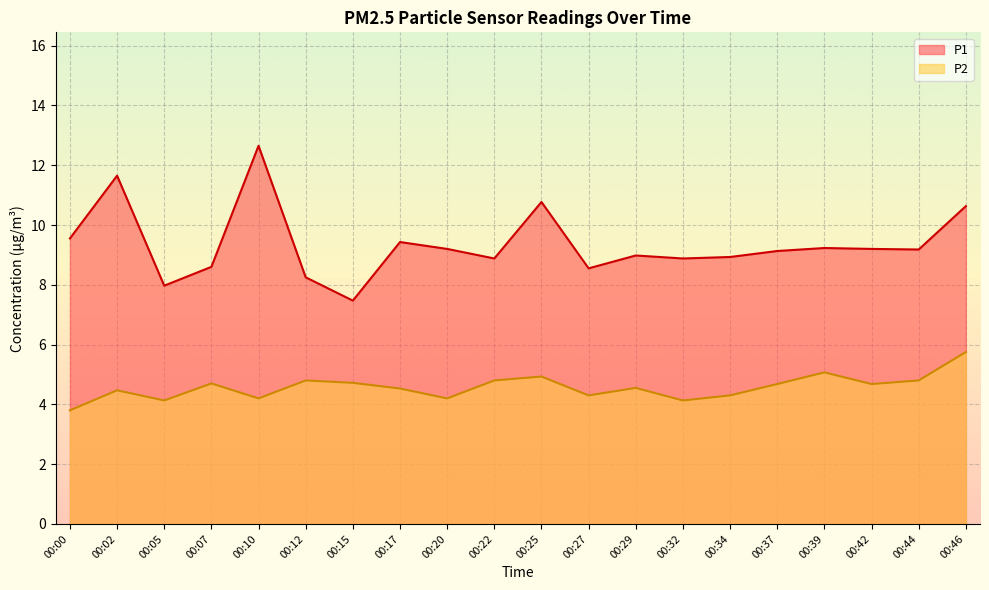

At 00:39, list the series in order from largest to smallest.

P1, P2